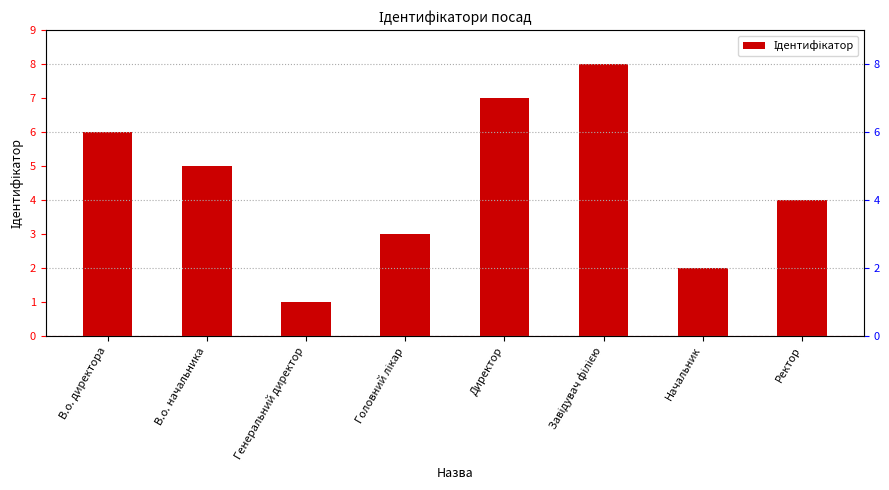

What is the value of the 8th bar from the left?

4